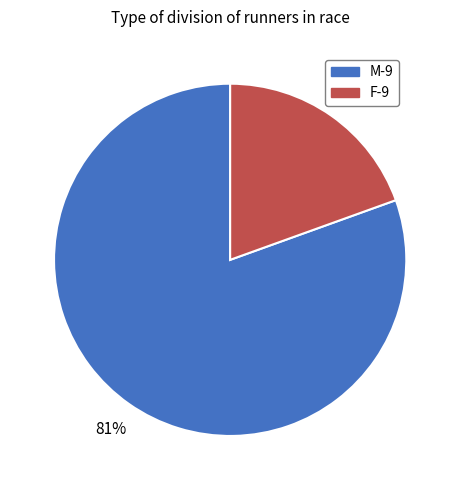

How many segments does this pie chart have?

2